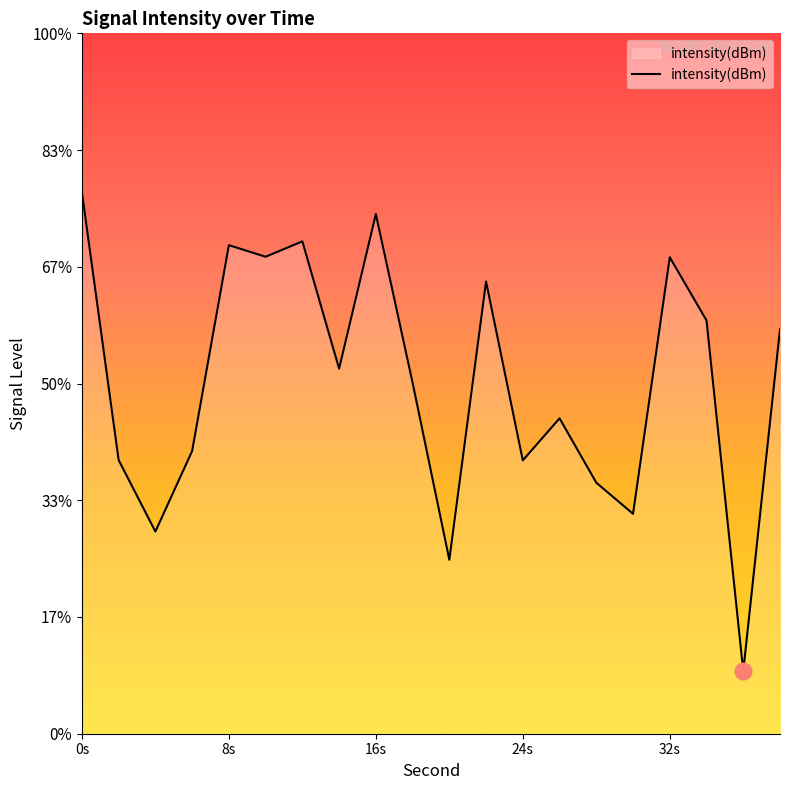

Is it true that the value at 32s is -204.0?

False